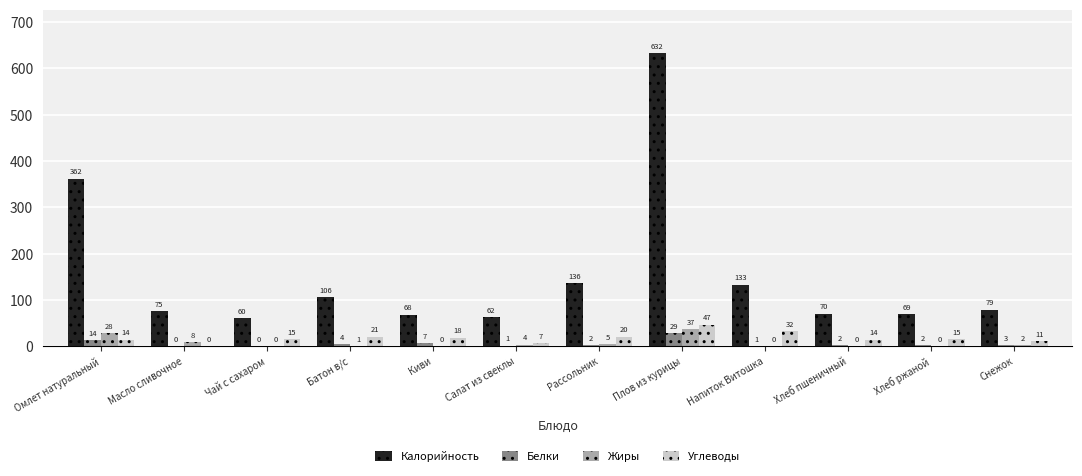

The Калорийность series shows 70.1 at Хлеб пшеничный. True or false?

True